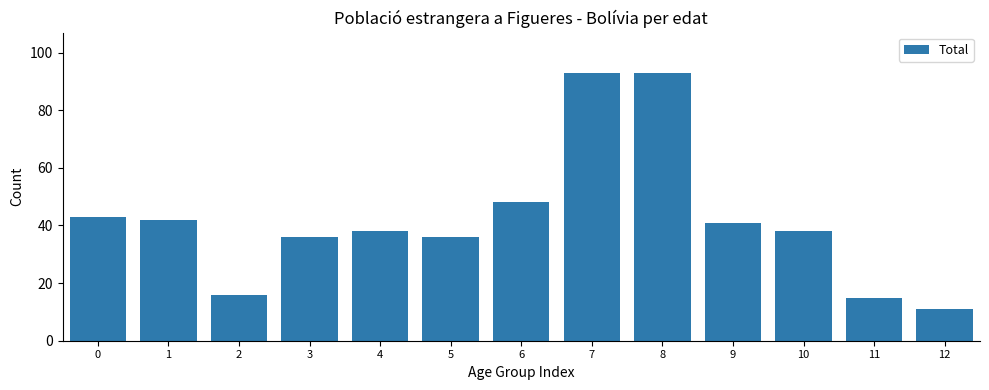

Reading right to left, what are all the values shown in this chart?

11	15	38	41	93	93	48	36	38	36	16	42	43